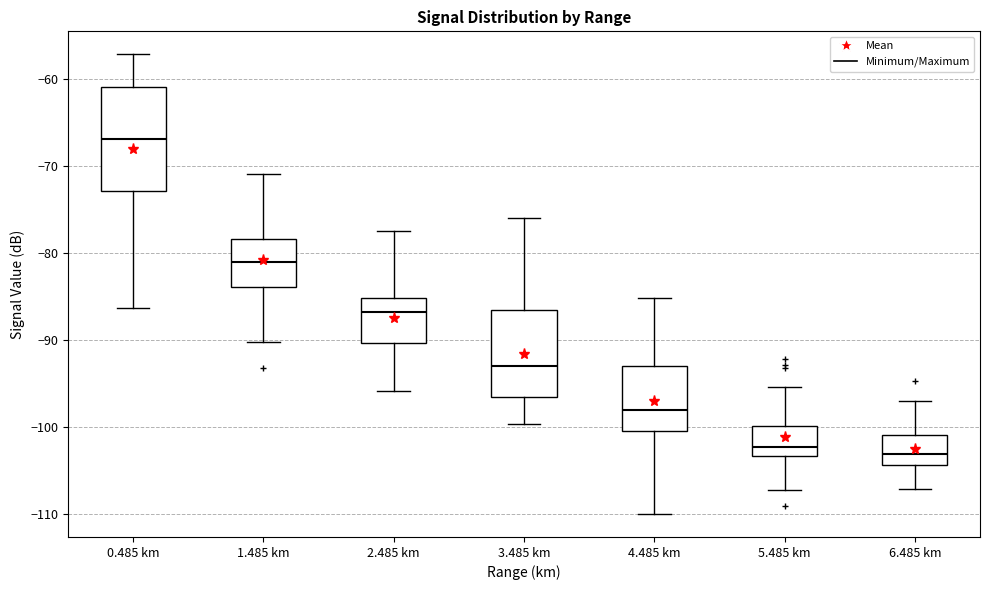

Comparing the boxes themselves (not the whiskers), which one is the tallest?

0.485 km